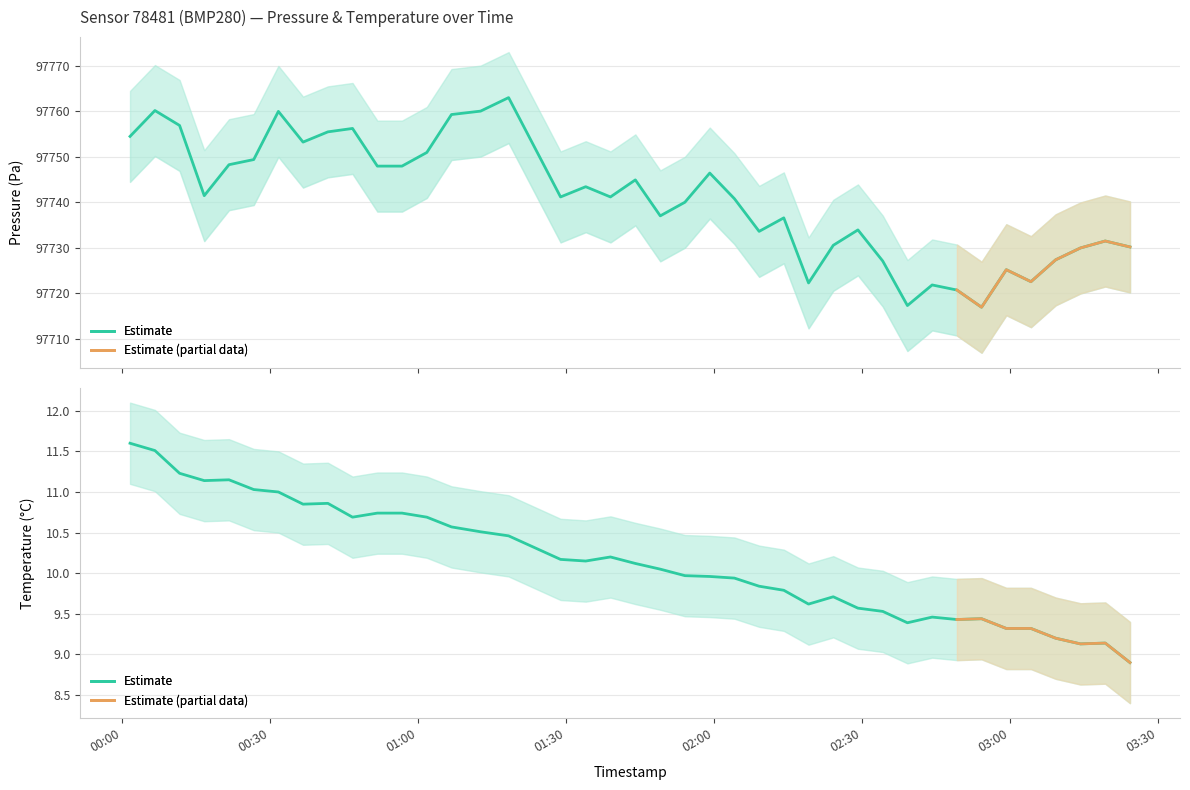

Which label corresponds to the smallest value in the chart?

2023-05-29T03:24:19